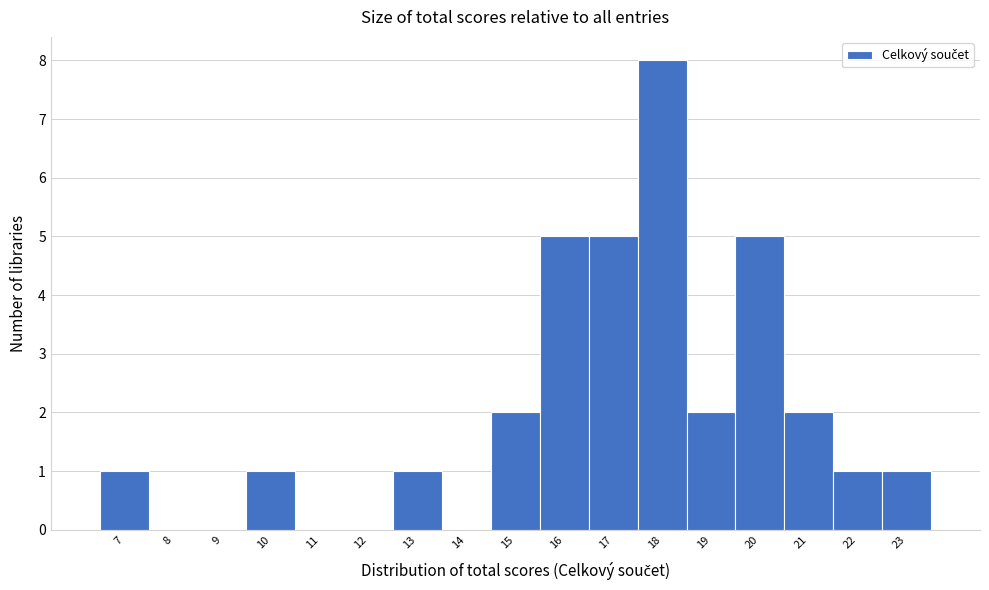

Reading left to right, transcribe this chart: for each bar, give the range it covers on the x-axis and its height. The values are not printed on the chart, so give them approximately, as read against the axis.

6.5 to 7.5: 1
7.5 to 8.5: 0
8.5 to 9.5: 0
9.5 to 10.5: 1
10.5 to 11.5: 0
11.5 to 12.5: 0
12.5 to 13.5: 1
13.5 to 14.5: 0
14.5 to 15.5: 2
15.5 to 16.5: 5
16.5 to 17.5: 5
17.5 to 18.5: 8
18.5 to 19.5: 2
19.5 to 20.5: 5
20.5 to 21.5: 2
21.5 to 22.5: 1
22.5 to 23.5: 1